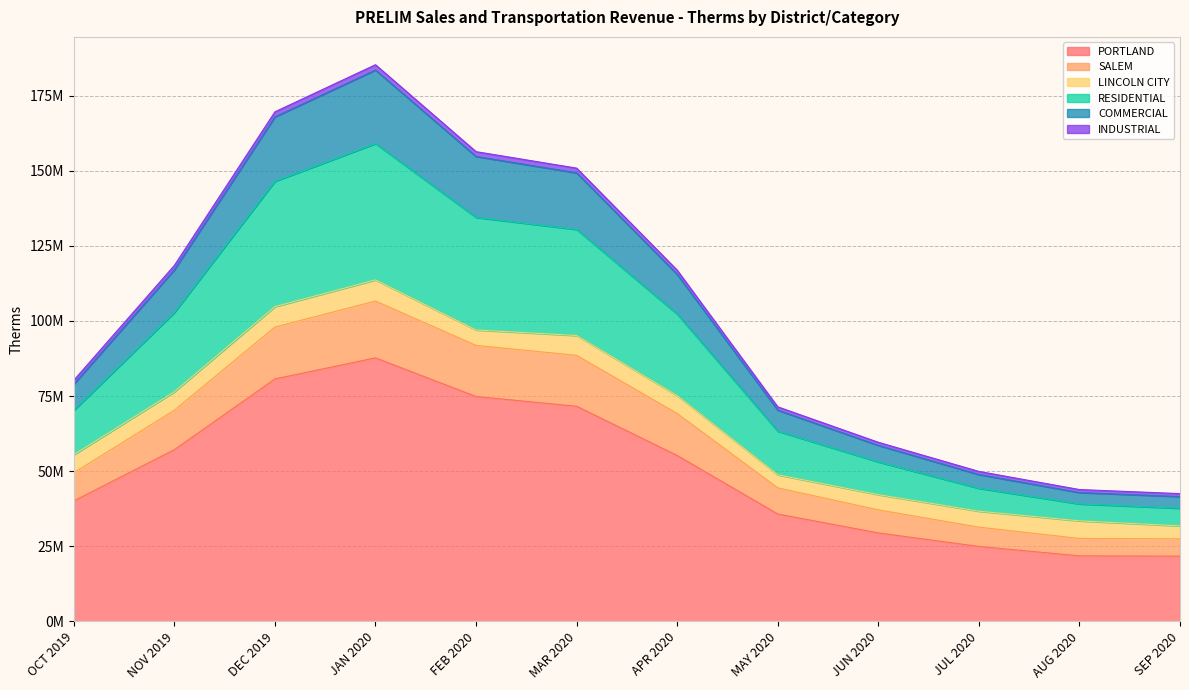

True or false: PORTLAND has a value of 80690904 at DEC 2019.

True